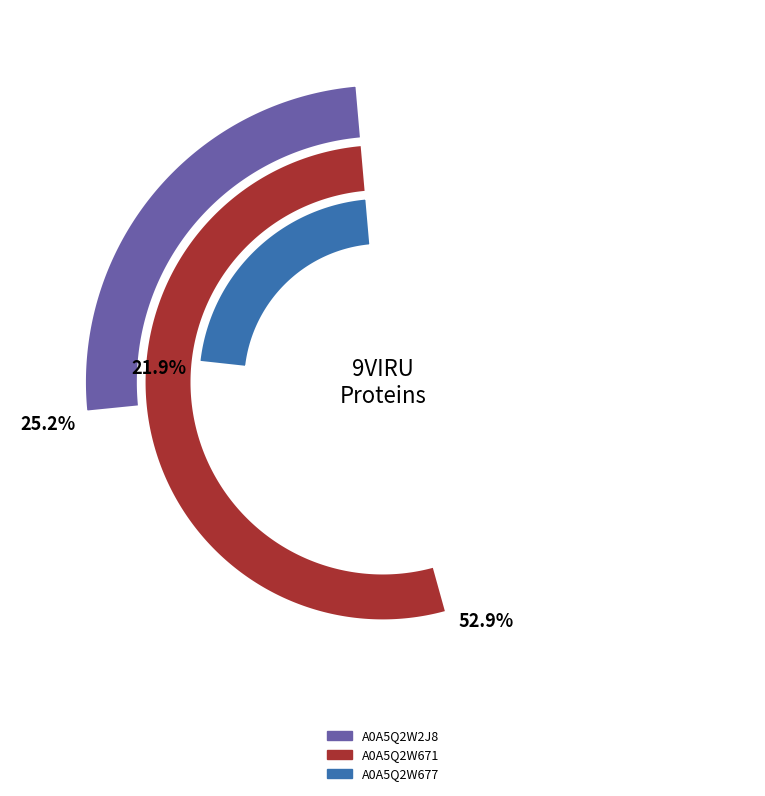

To the nearest percent, what is the average slice percentage?

33%